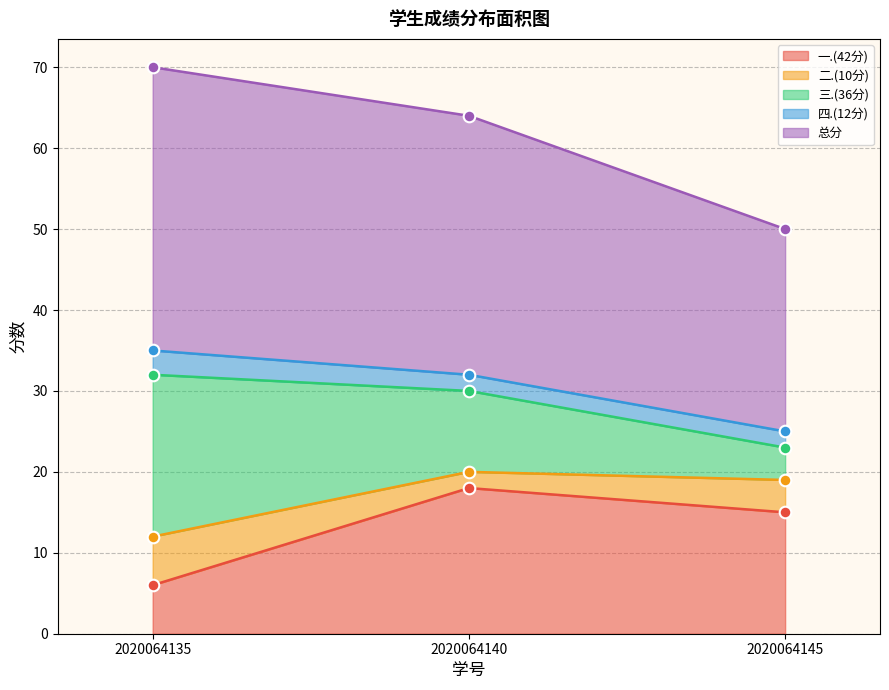

Which series has the largest total across all categories?

总分